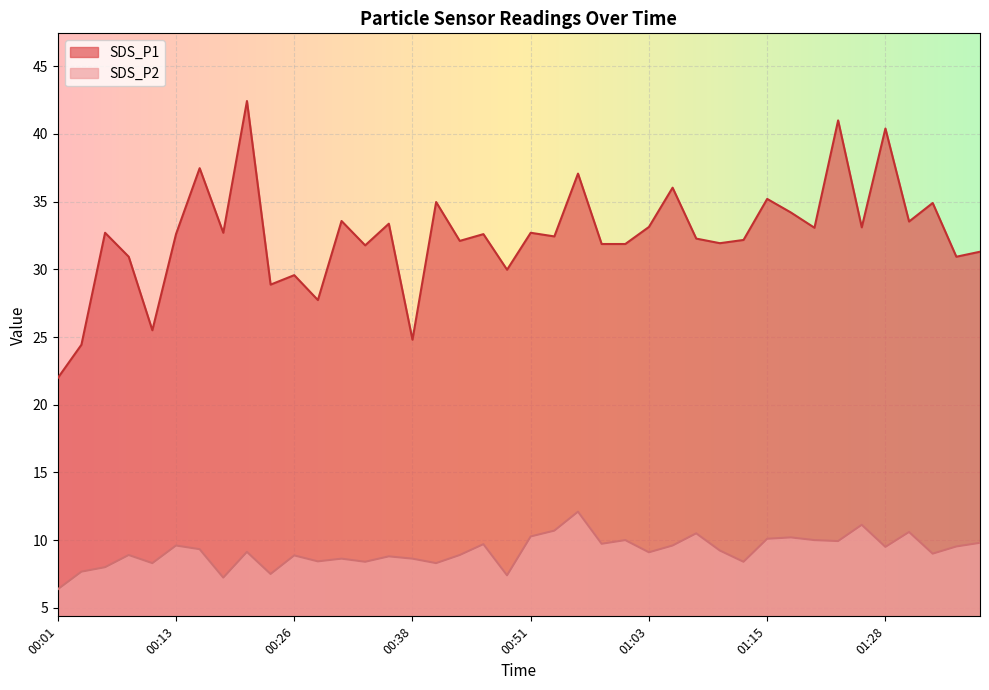

The value of SDS_P1 at 01:03 is 13.0. True or false?

False